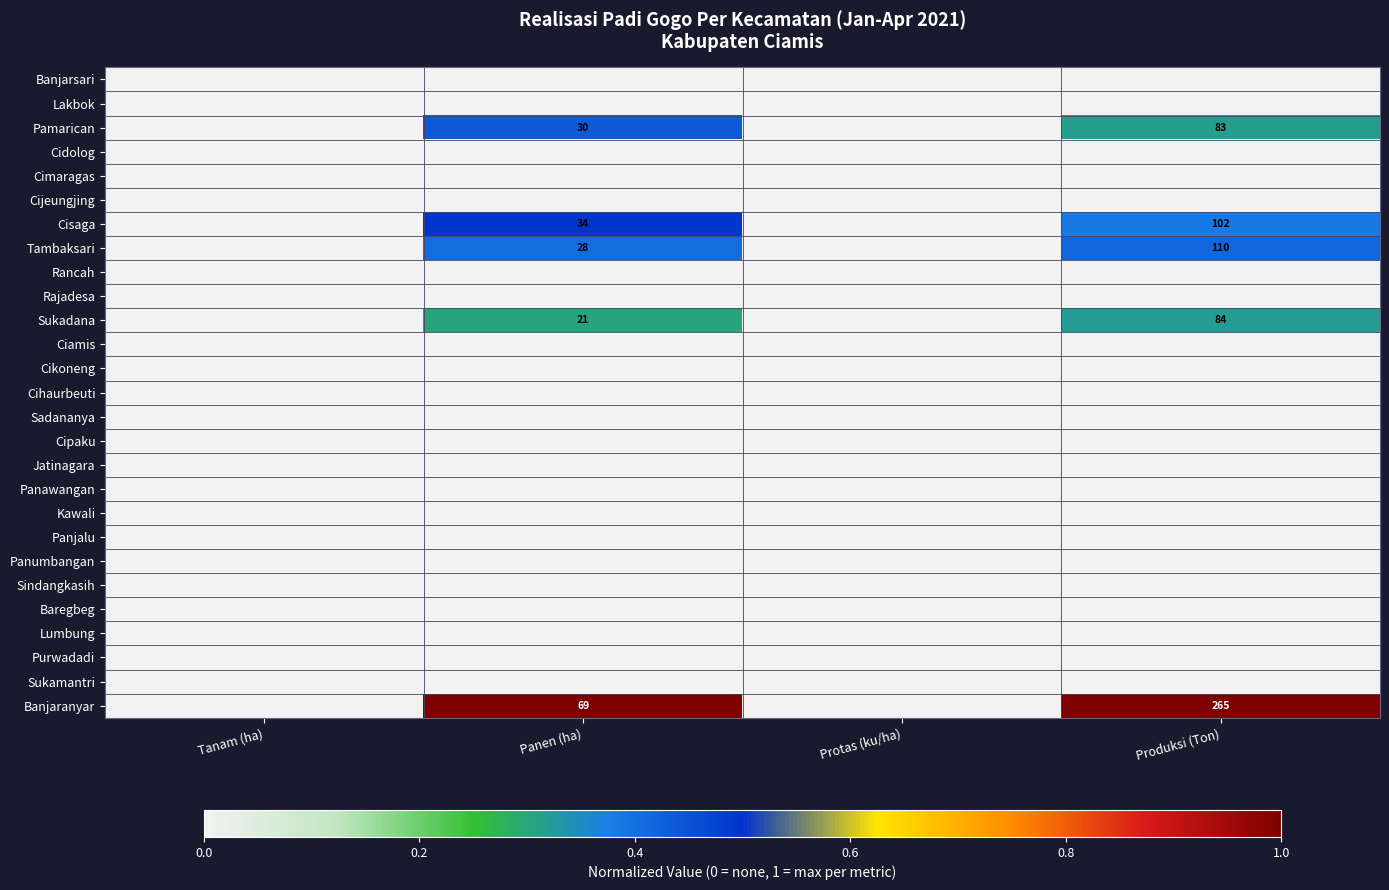

The Sukadana series shows 27 at Produksi (Ton). True or false?

False